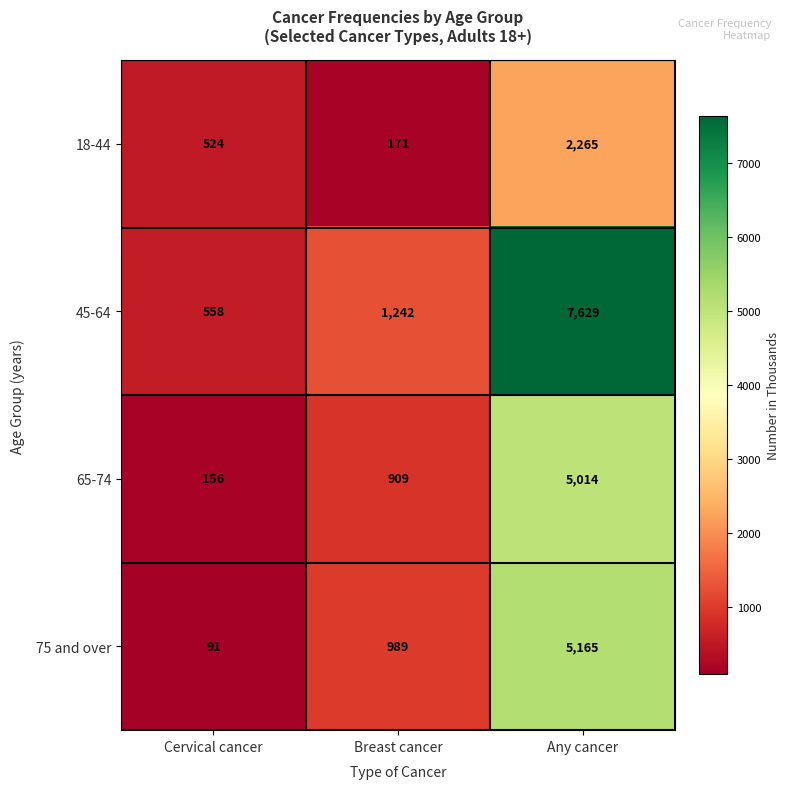

At how many categories does at least one series exceed 3156?

1